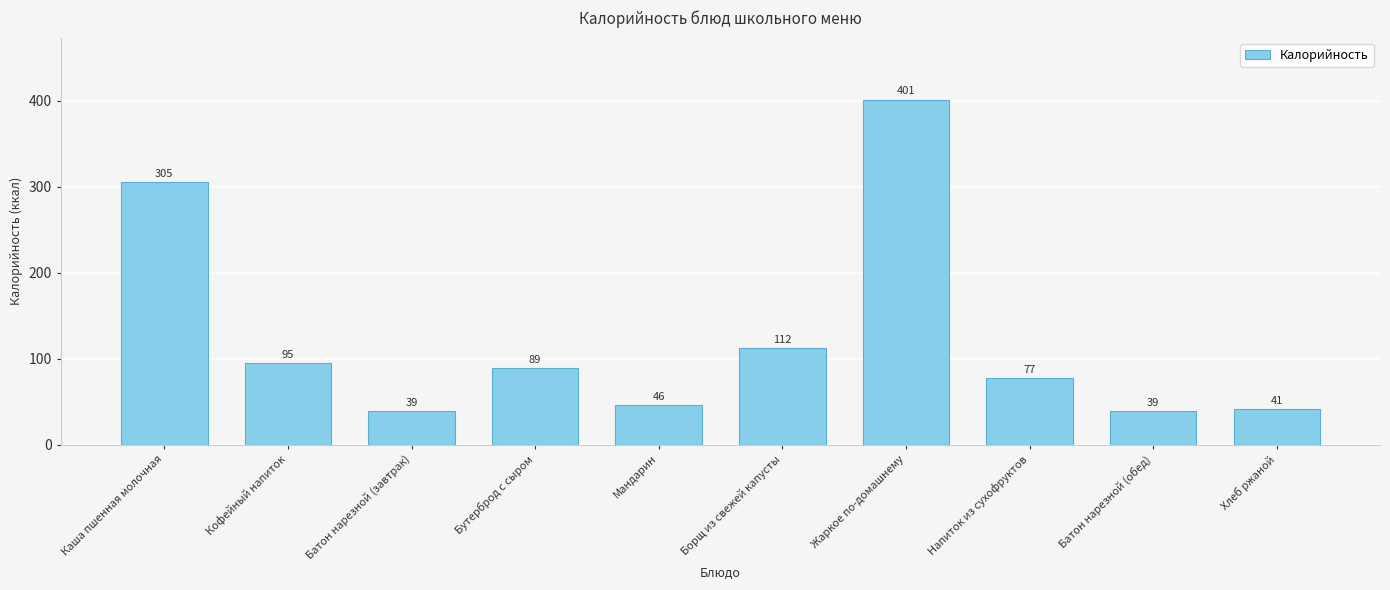

What is the sum of all values?

1244